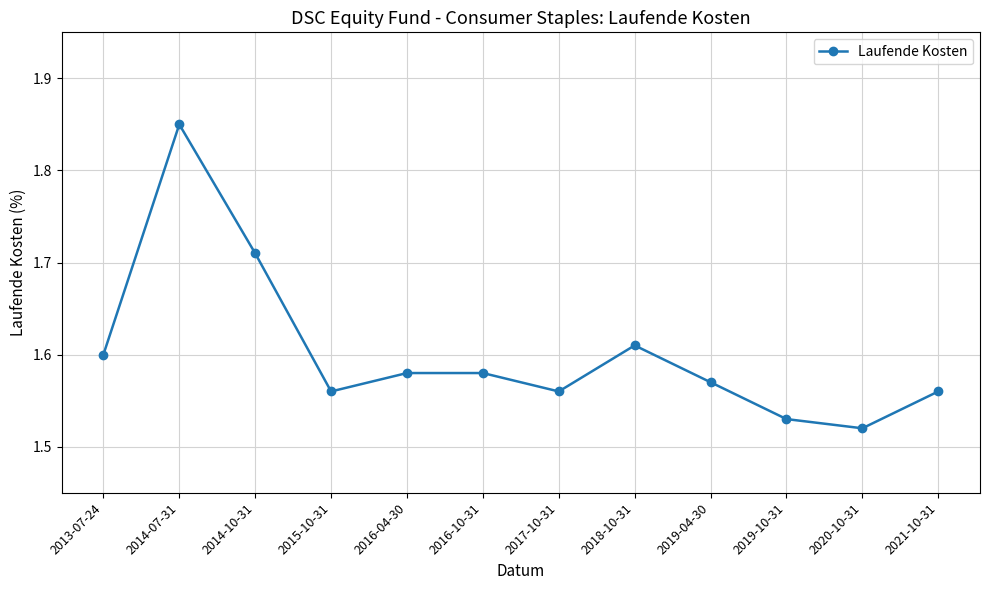

Which label corresponds to the largest value in the chart?

2014-07-31